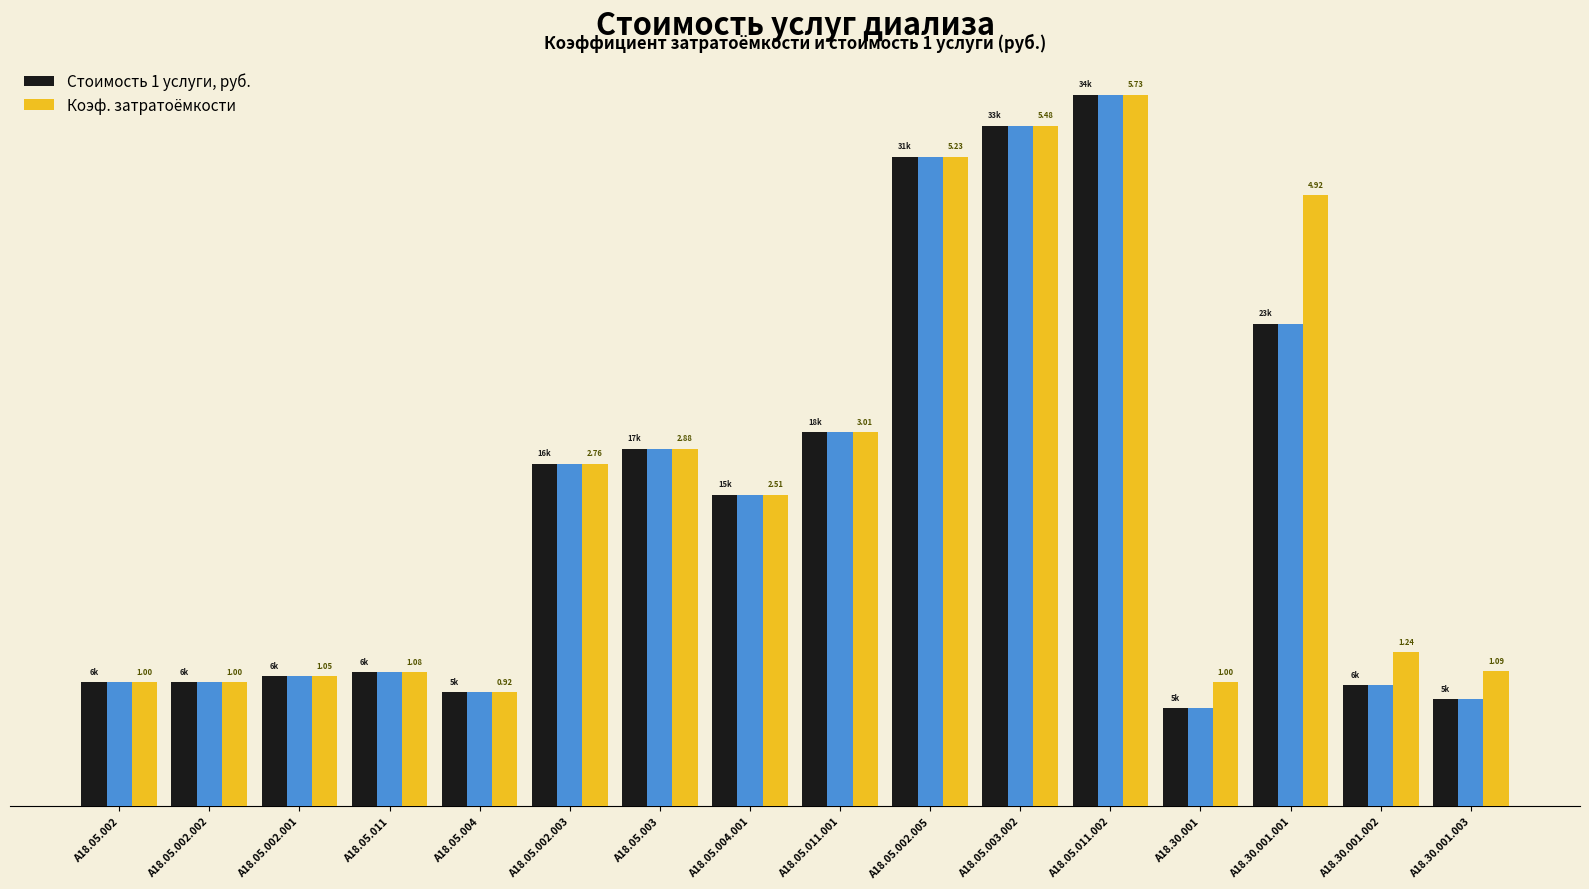

What is the minimum value for Коэф. затратоёмкости?

0.9